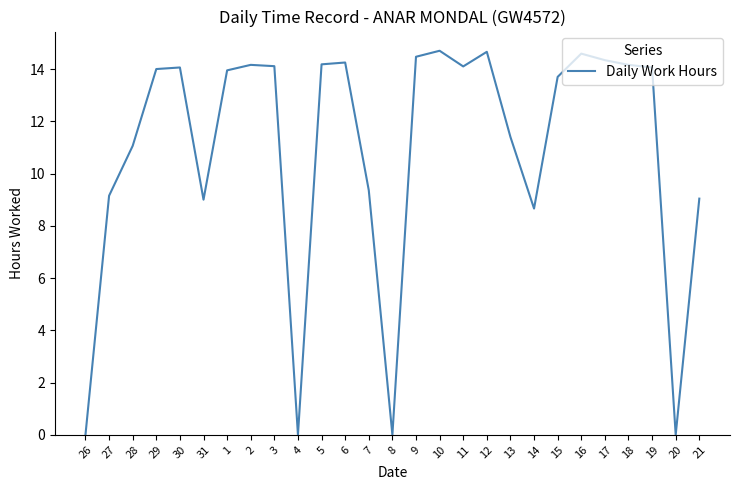

What is the difference between the maximum and minimum values?

14.7